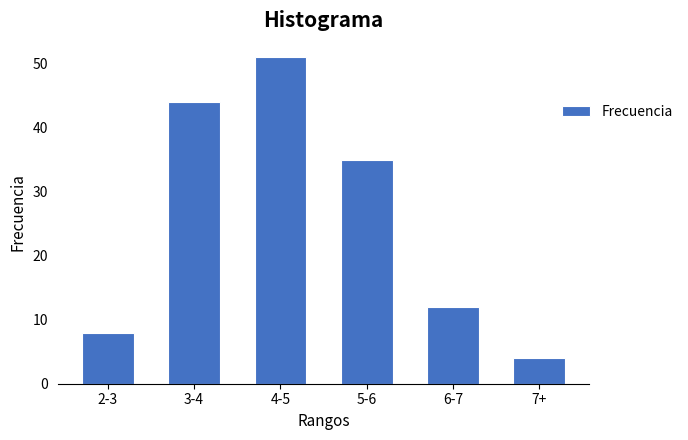

Reading left to right, what are all the values shown in this chart?

2-3=8	3-4=44	4-5=51	5-6=35	6-7=12	7+=4